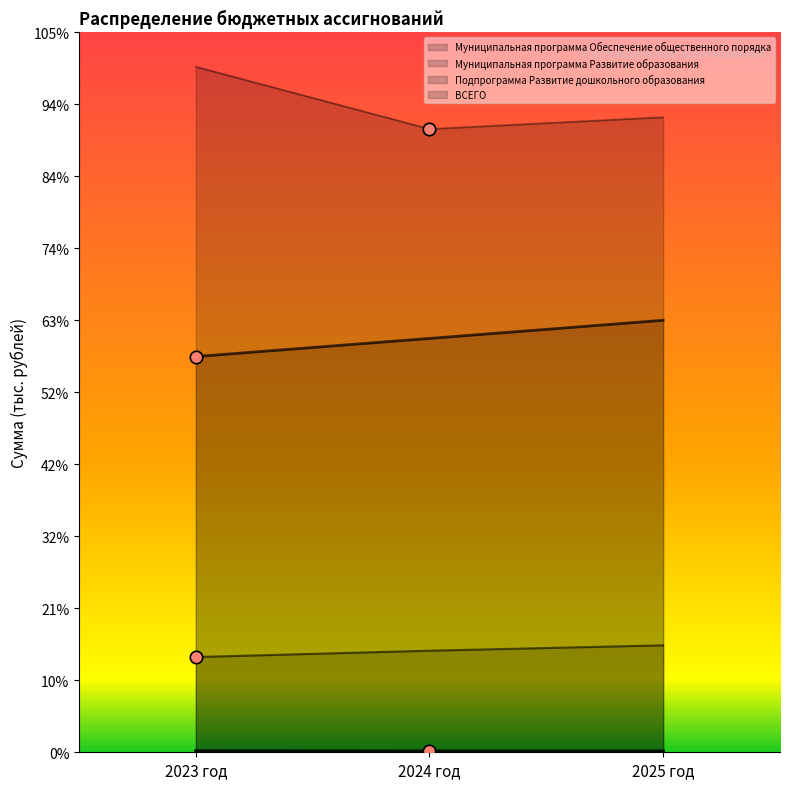

Which series has the largest Y range (max minus min)?

ВСЕГО